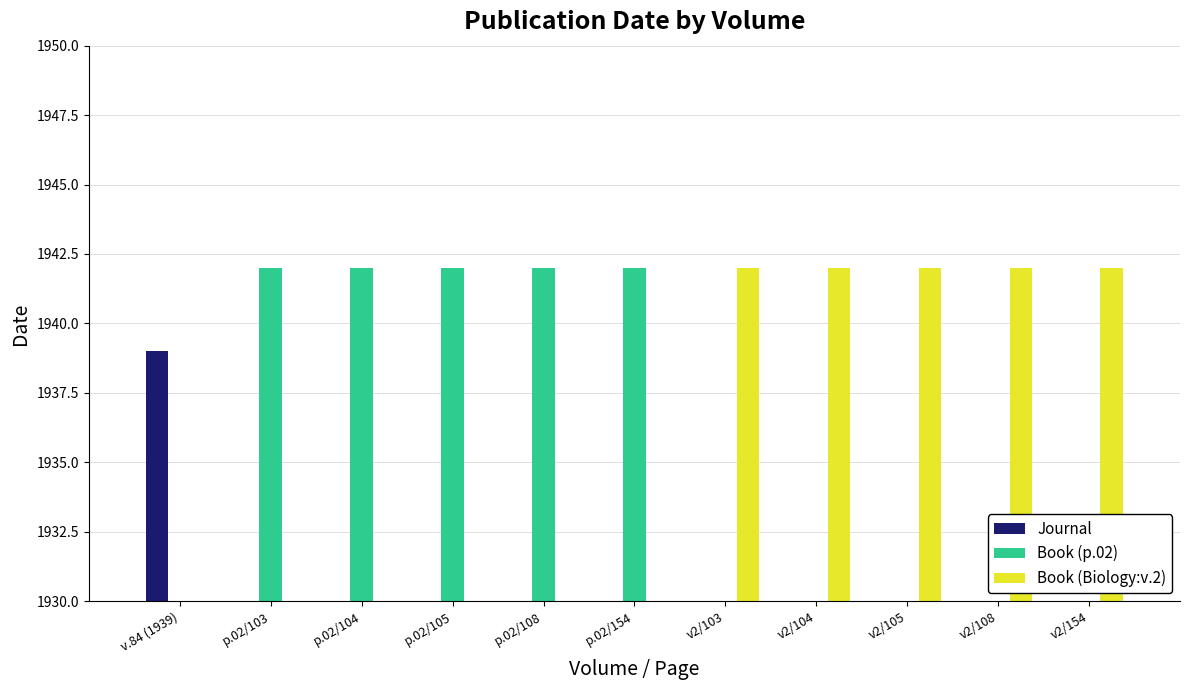

The Book (p.02) series shows 731 at p.02/154. True or false?

False